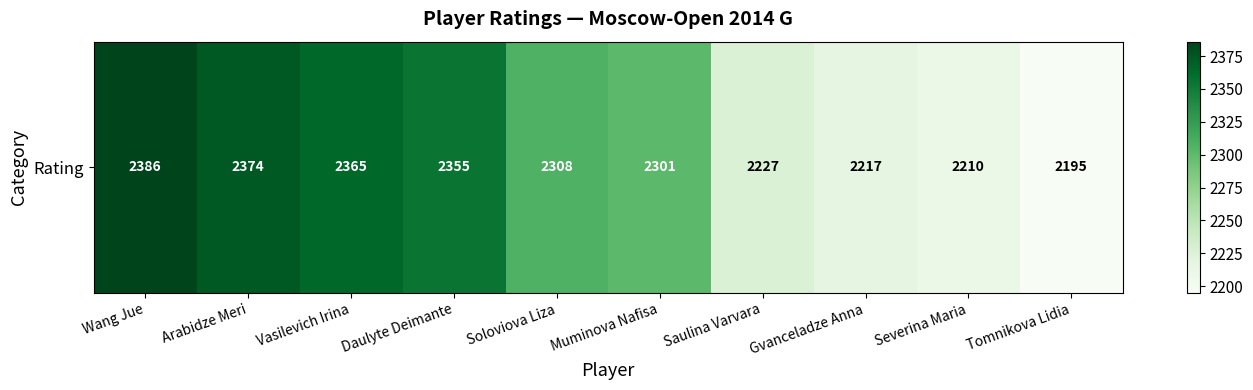

The chart shows a value of 3159 at Gvanceladze Anna. True or false?

False